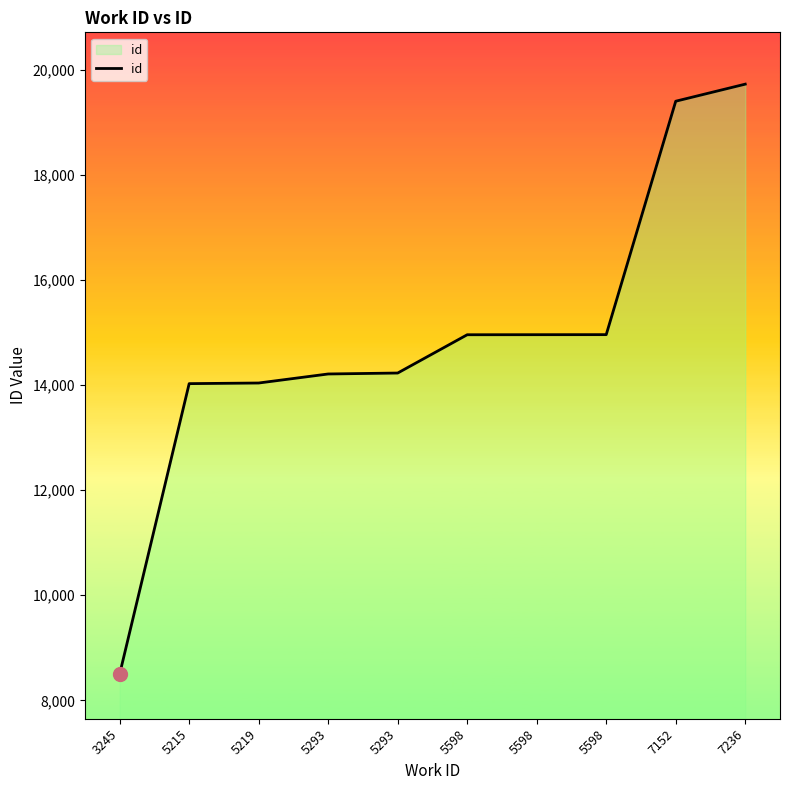

Reading left to right, what are all the values shown in this chart?

8499	14030	14042	14214	14232	14961	14962	14963	19408	19733